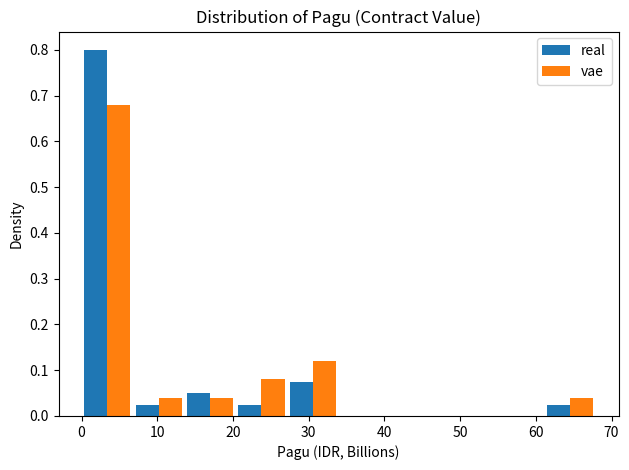

In the real series, which range on the x-axis has the tallest bar?

0 to 7